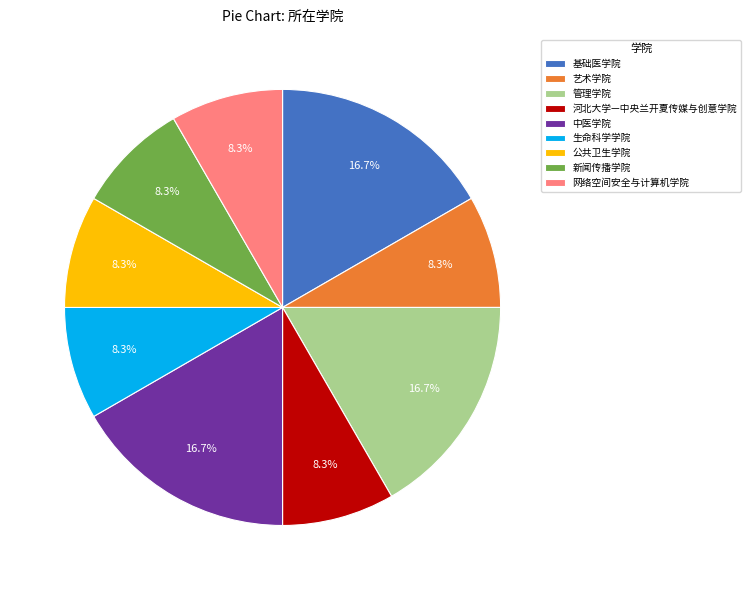

What is the ratio of the value at 中医学院 to the value at 生命科学学院?

2.0